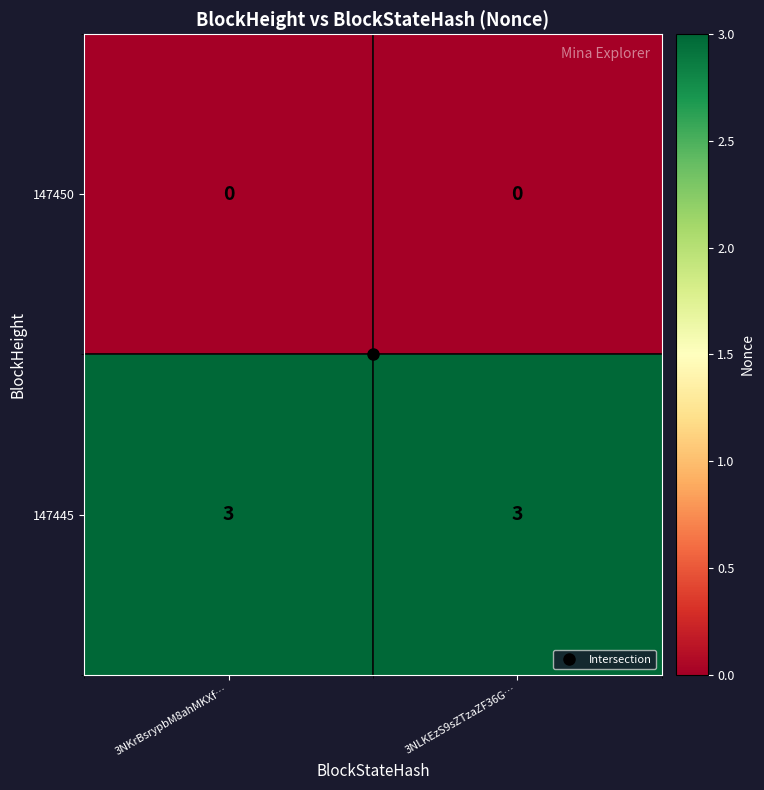

The value of 147450 at 3NLKEzS9sZTzaZF36G… is 0. True or false?

True